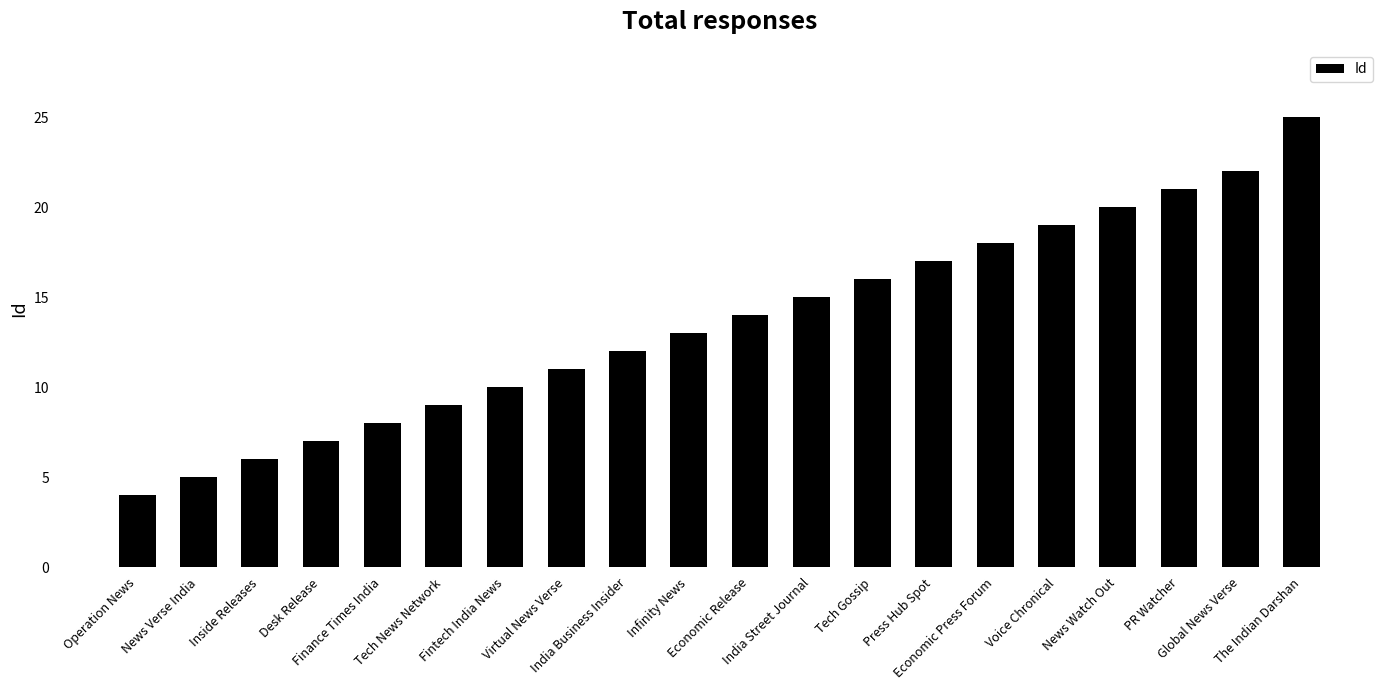

Reading right to left, list all the values displayed in this chart.

The Indian Darshan=25	Global News Verse=22	PR Watcher=21	News Watch Out=20	Voice Chronical=19	Economic Press Forum=18	Press Hub Spot=17	Tech Gossip=16	India Street Journal=15	Economic Release=14	Infinity News=13	India Business Insider=12	Virtual News Verse=11	Fintech India News=10	Tech News Network=9	Finance Times India=8	Desk Release=7	Inside Releases=6	News Verse India=5	Operation News=4